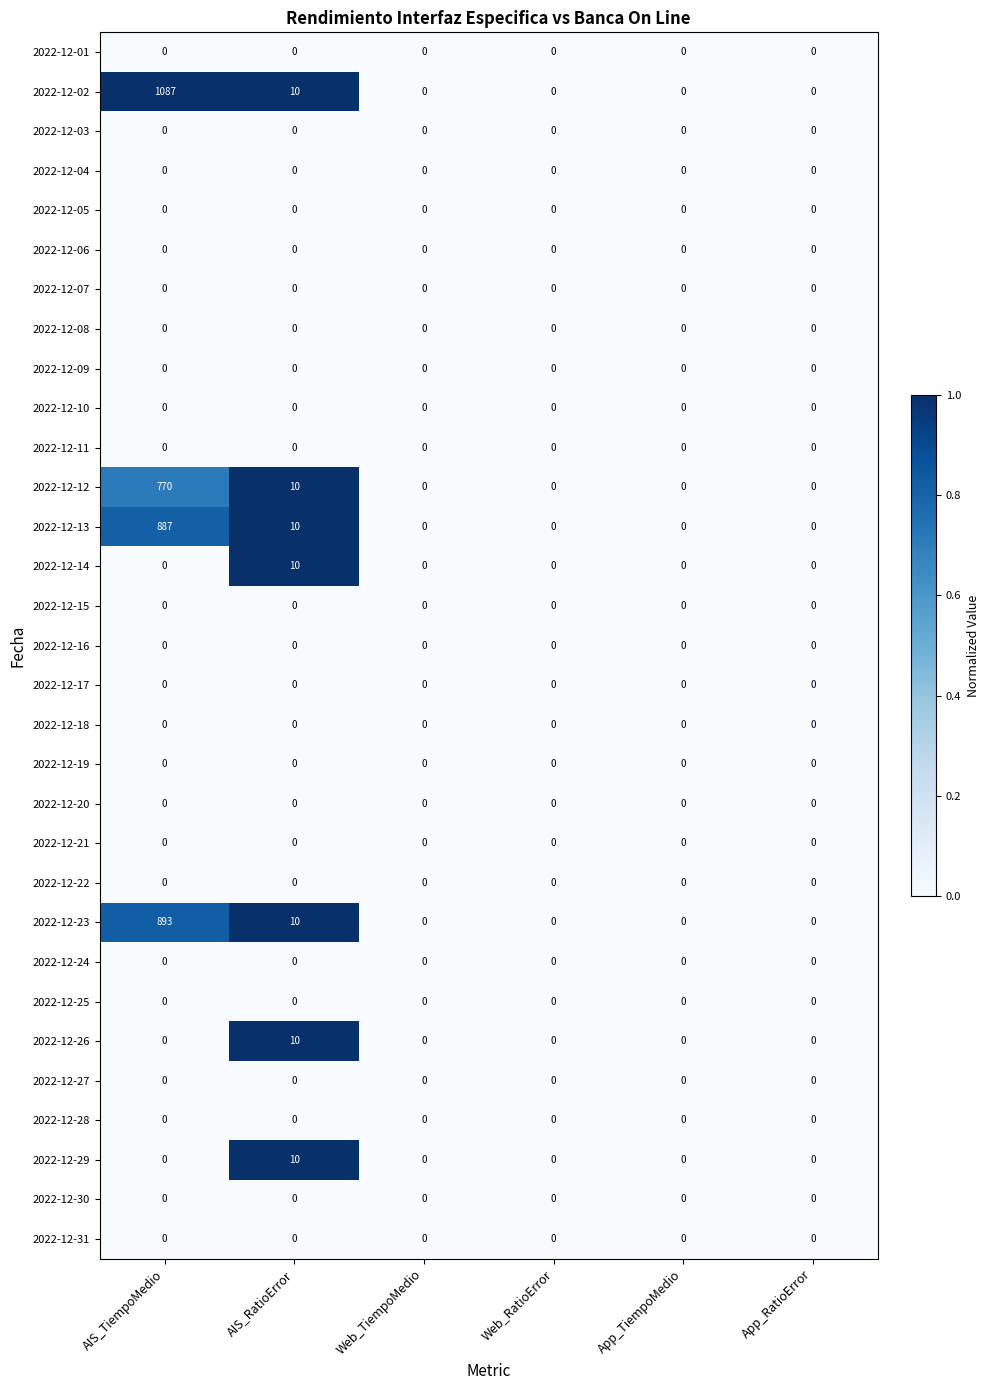

Which series has the largest range (max minus min)?

2022-12-02